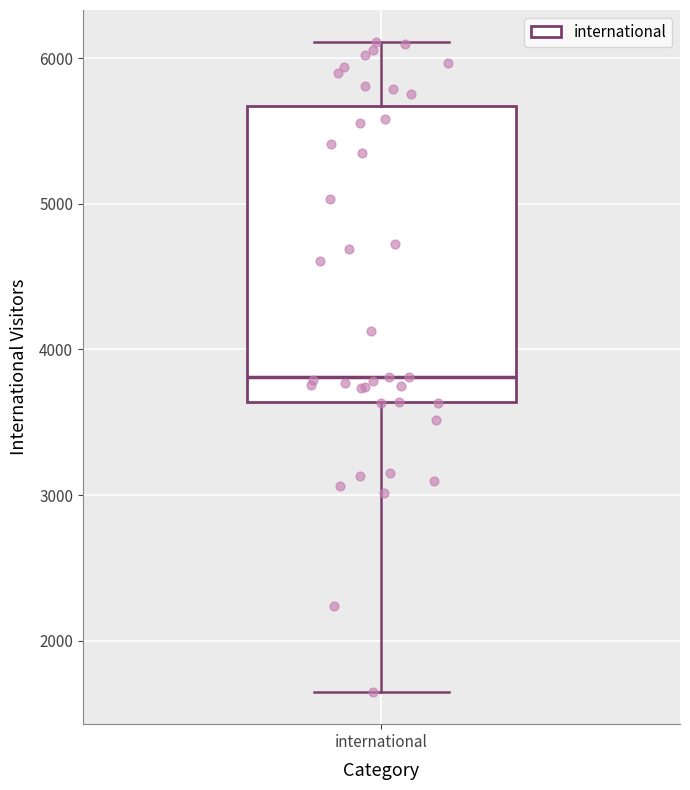

Read this box plot against the y-axis: the position of the median line, the range covered by the box, and the ends of both whiskers. The values are not printed on the chart, so give them approximately, as read against the axis.

median 3800, box 3600 to 5700, whiskers 1600 to 6100